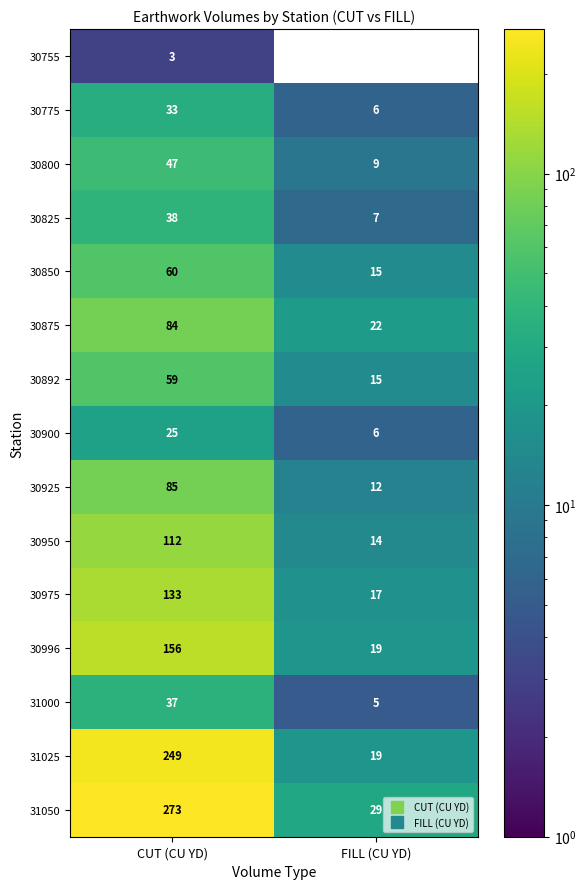

What is the minimum value for 30900?

6.0